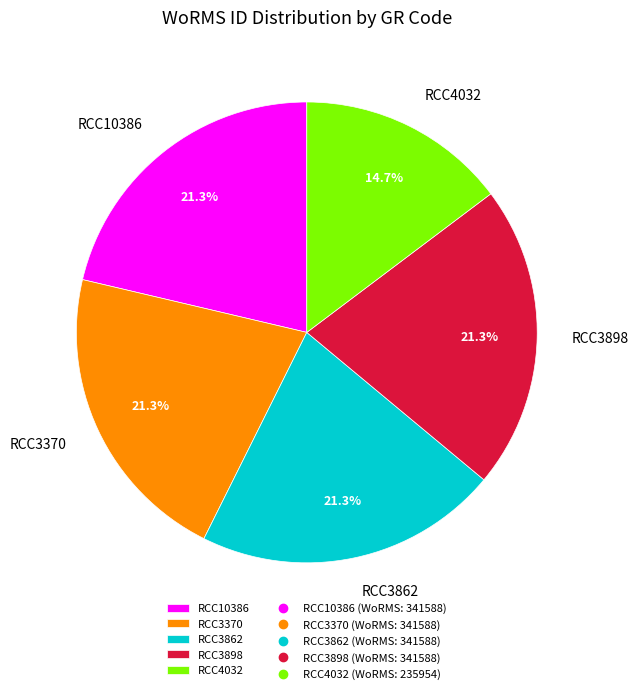

Is RCC3370 the majority of the pie?

No